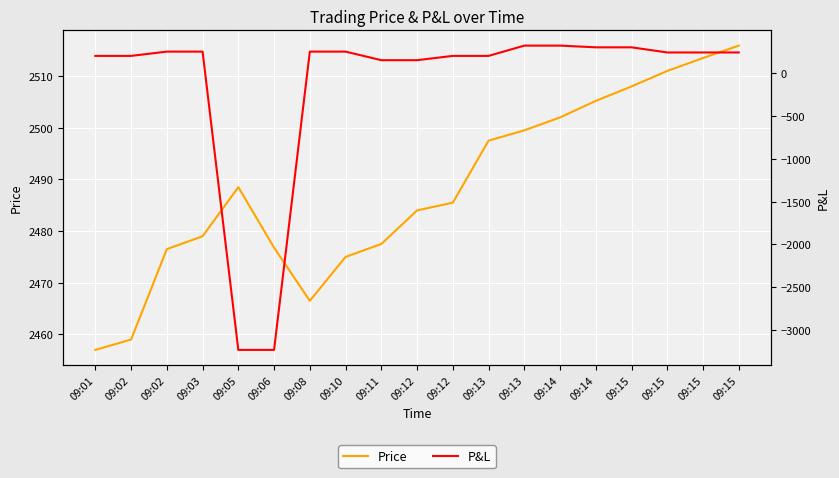

What is the minimum value for P&L?

-3230.0